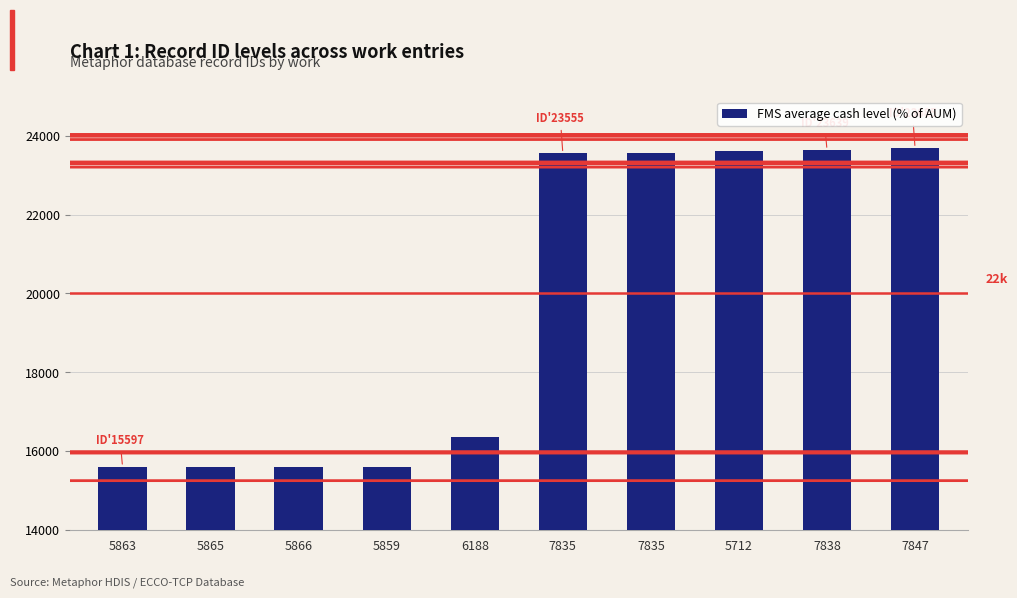

What is the sum of all values?

196842